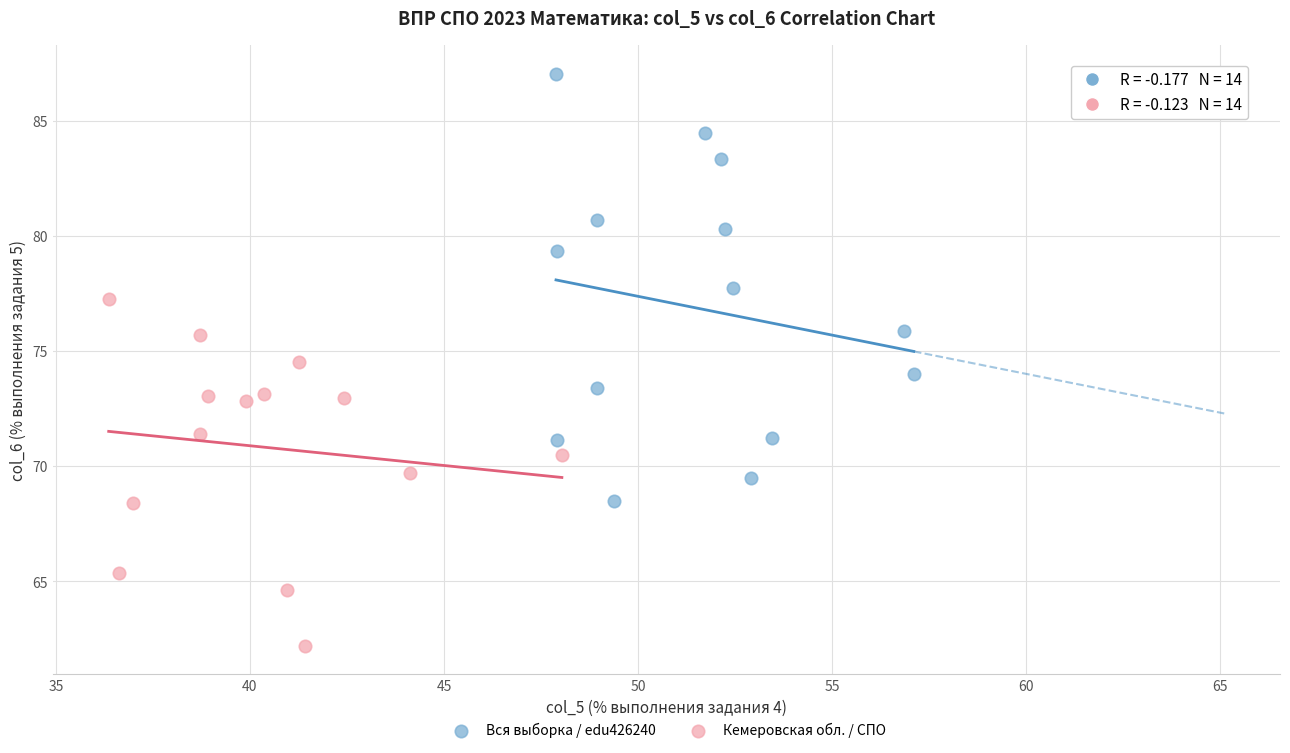

What are all the series names shown in the legend?

Вся выборка / edu426240, Кемеровская обл. / СПО